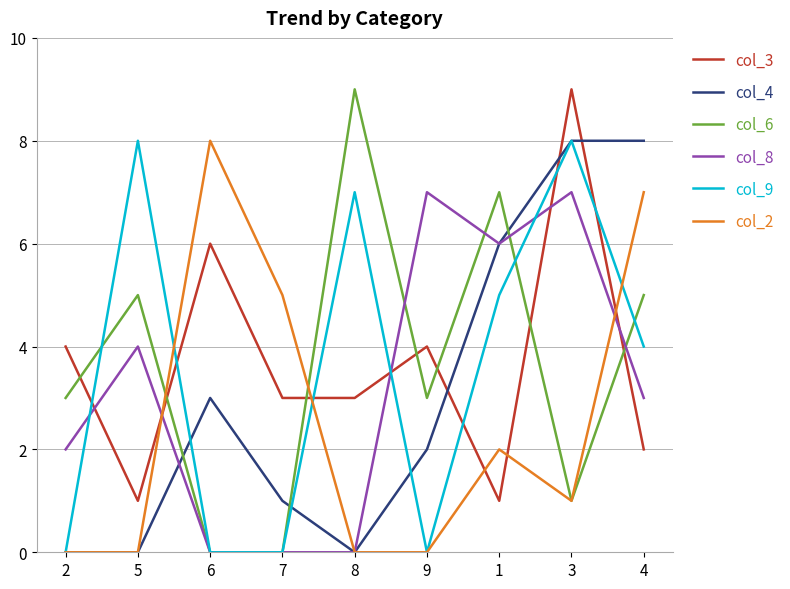

What is the difference between the col_6 values at 8 and 5?

4